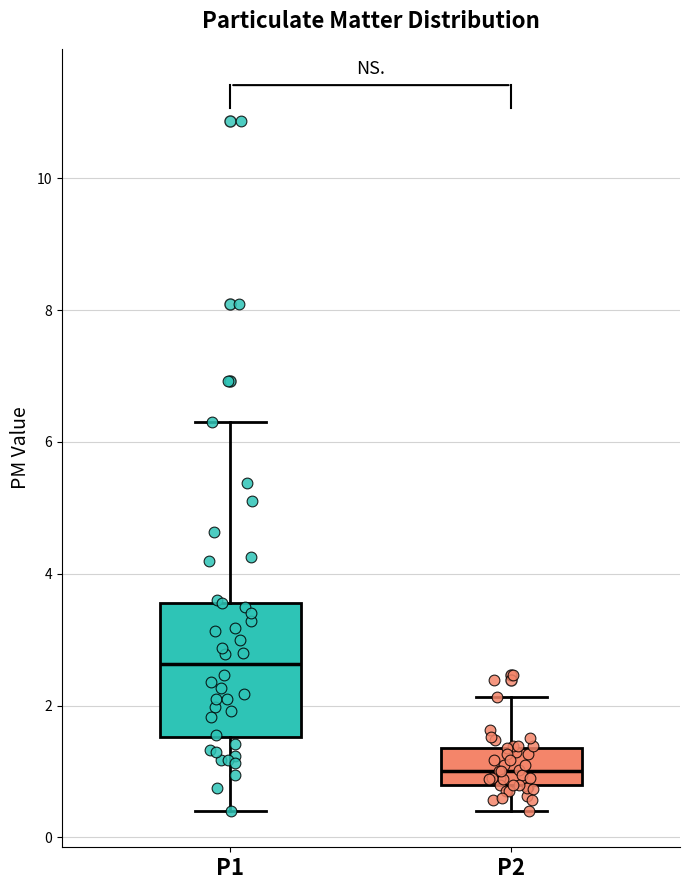

Comparing the boxes themselves (not the whiskers), which one is the tallest?

P1